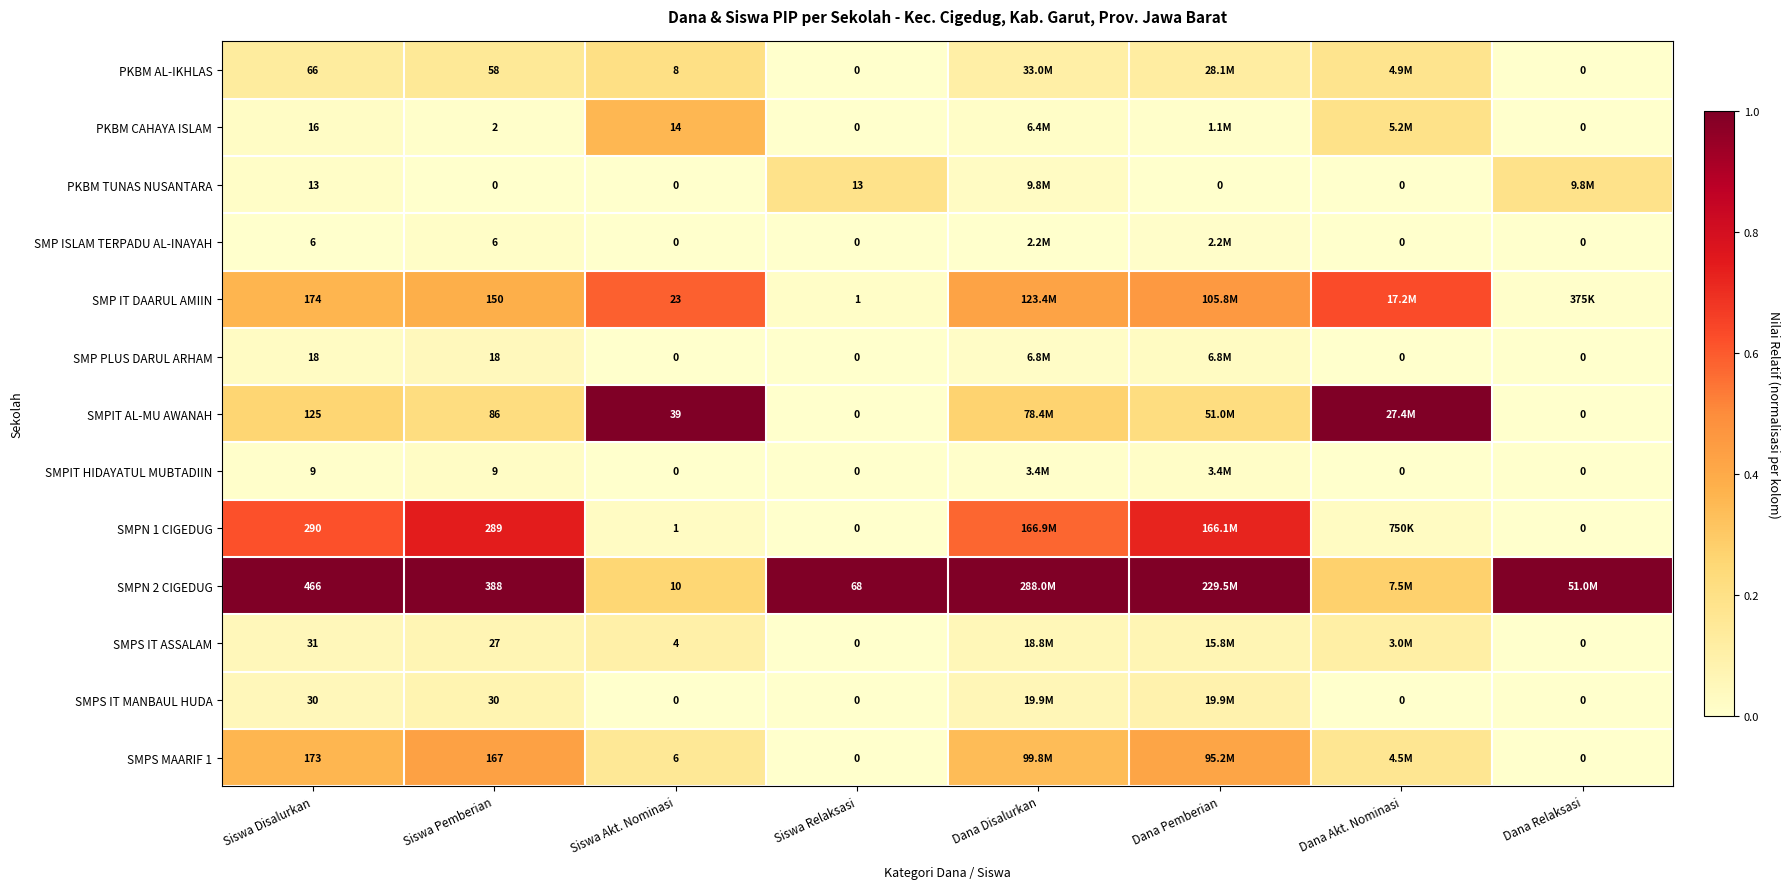

Is the value of SMPIT HIDAYATUL MUBTADIIN at Siswa Pemberian greater than the value of PKBM TUNAS NUSANTARA at Siswa Relaksasi?

No